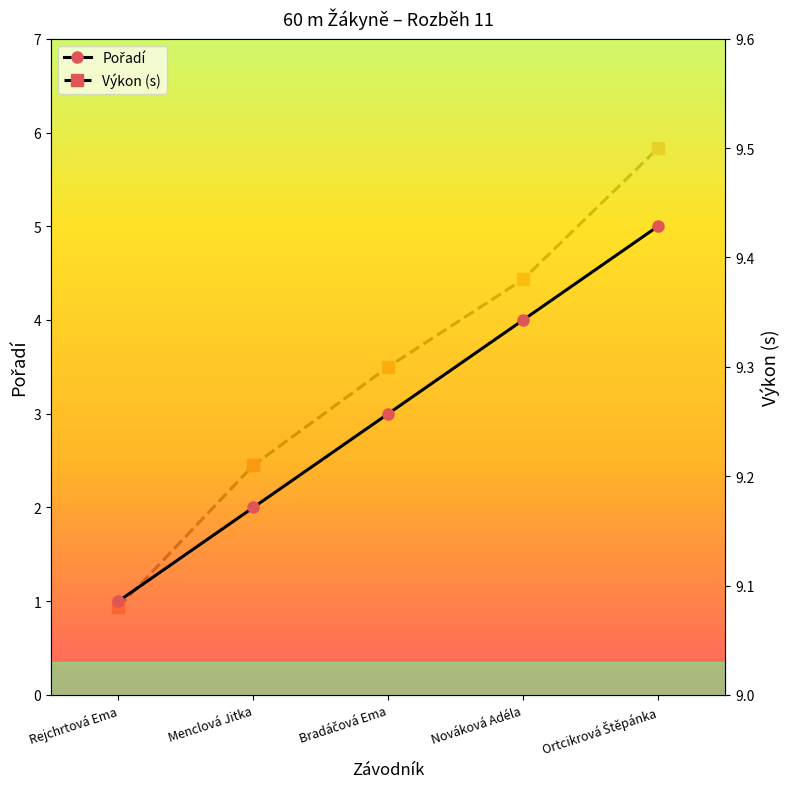

The Výkon (s) series shows 9.2 at Menclová Jitka. True or false?

True